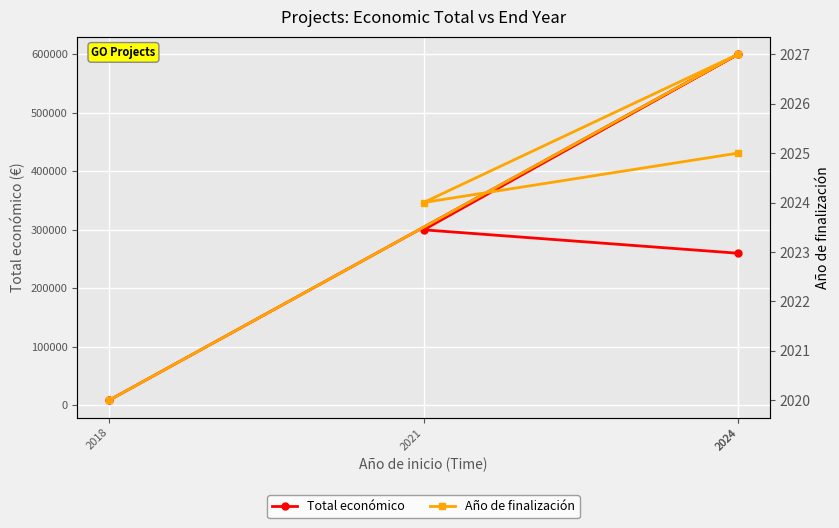

What is the sum of all Año de finalización values?

8096